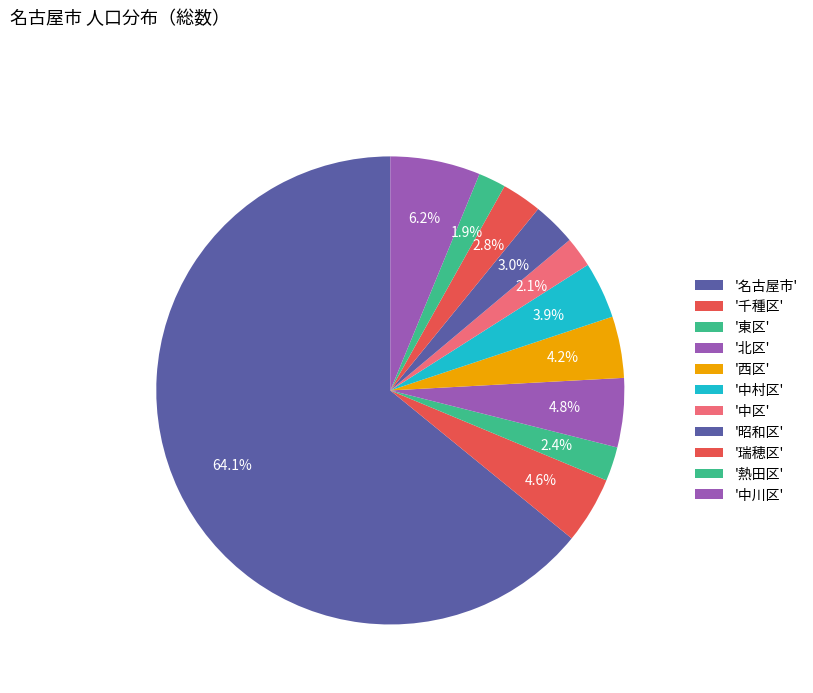

Which slice is the largest?

名古屋市